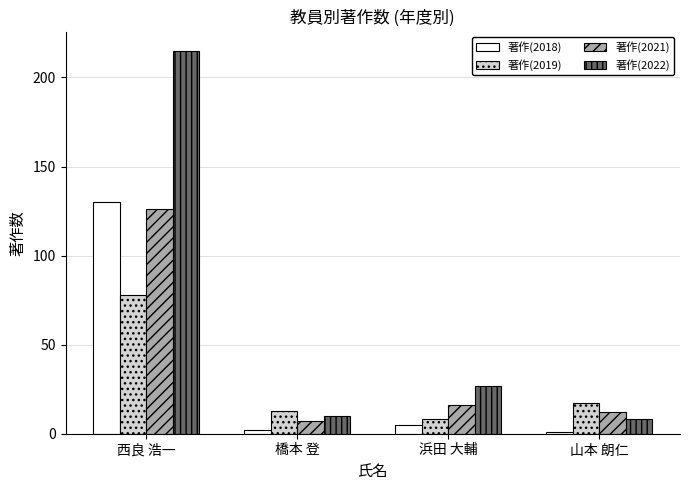

Which series has the widest spread of values?

著作(2022)